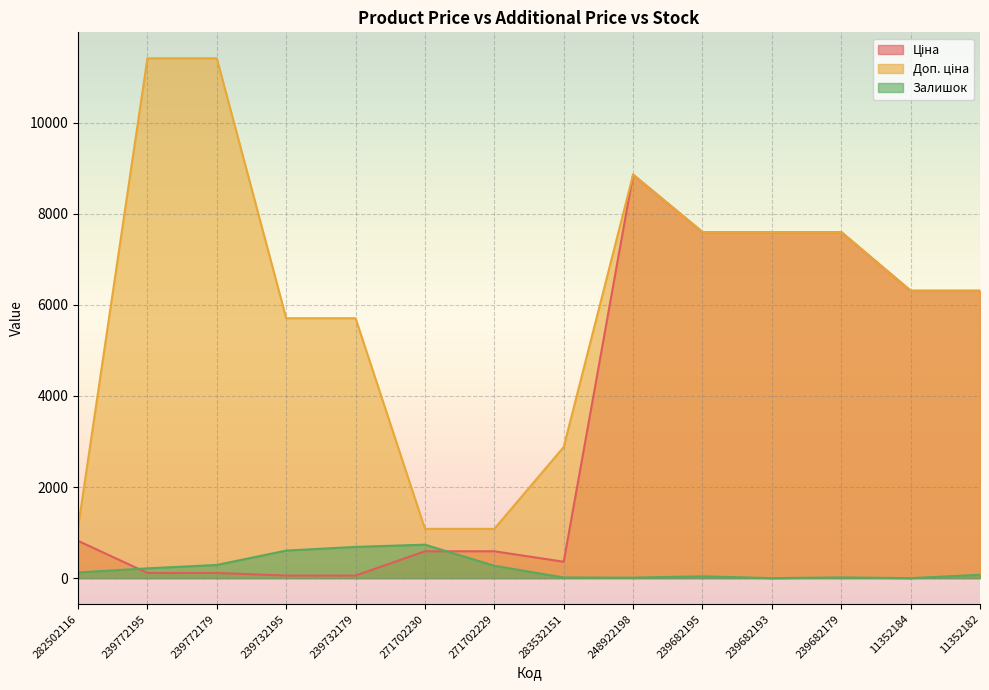

At which label is Залишок closest to 367?

239772179